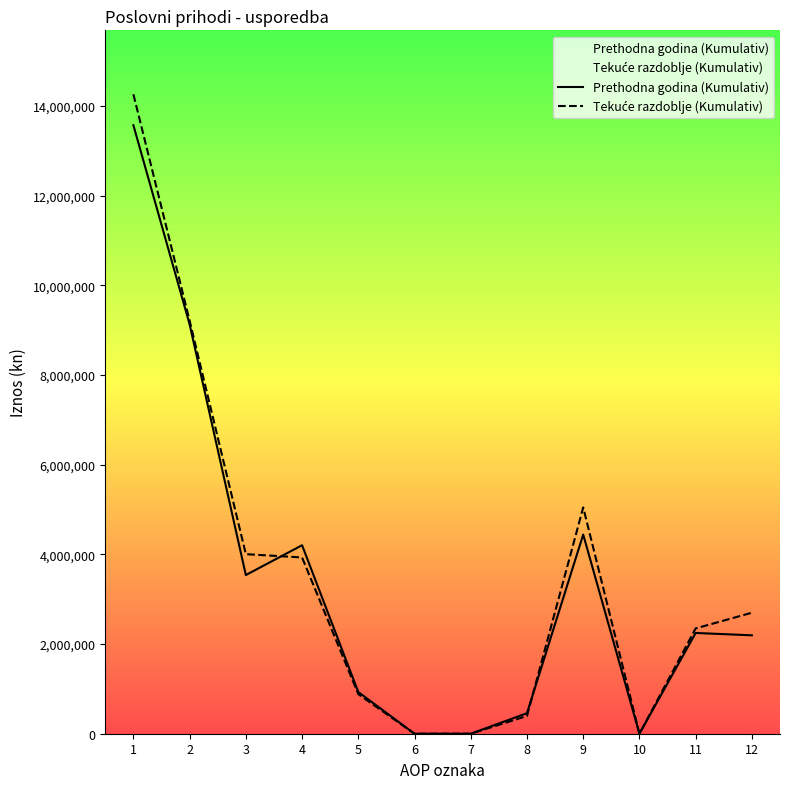

Reading left to right, what are all the values shown in this chart?

Prethodna godina (Kumulativ): 13573558	9130781	3539548	4204410	929458	0	0	457365	4442777	0	2247615	2195162
Tekuće razdoblje (Kumulativ): 14263379	9215269	4005266	3931751	882321	0	0	395931	5048110	0	2349117	2698993